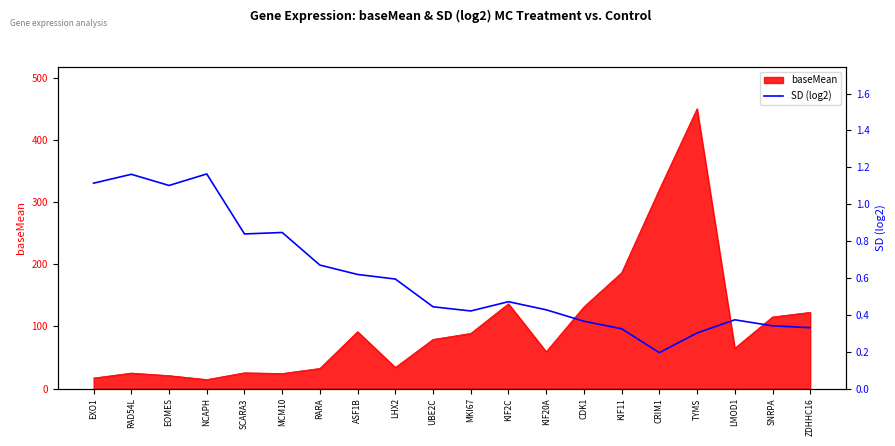

The baseMean series shows 186.6 at KIF11. True or false?

True